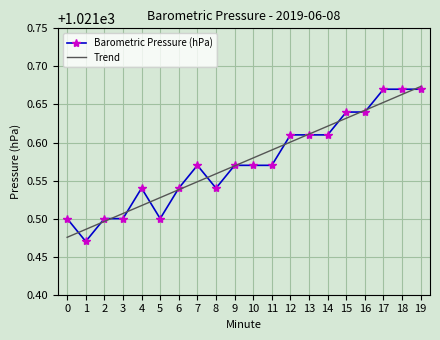

True or false: Barometric Pressure (hPa) has a value of 1021.5 at 2.

True